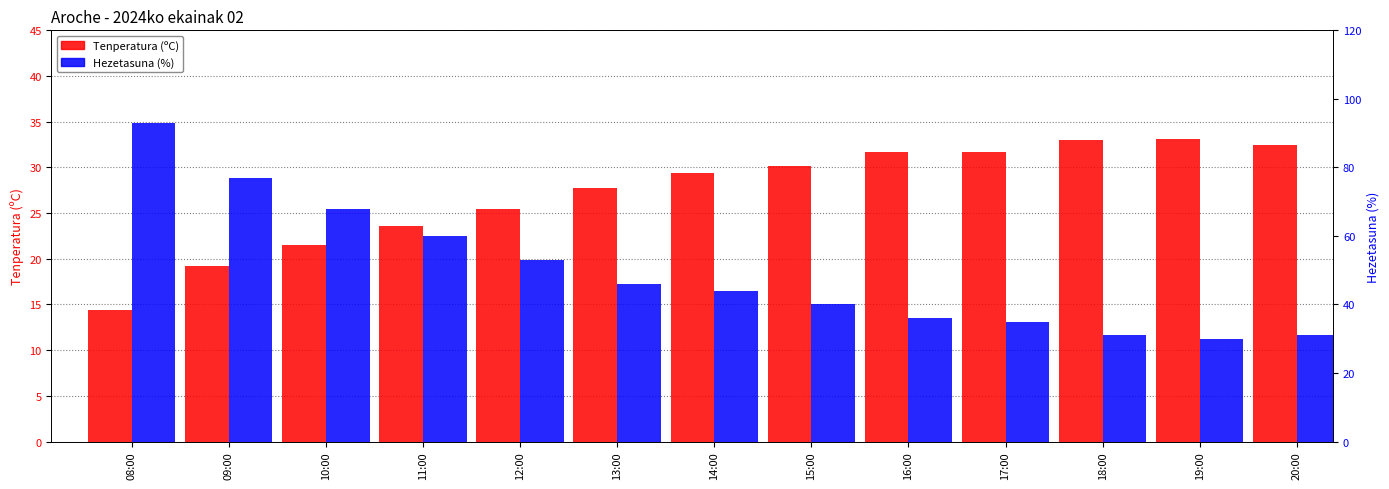

Which series has the largest total across all categories?

Hezetasuna (%)